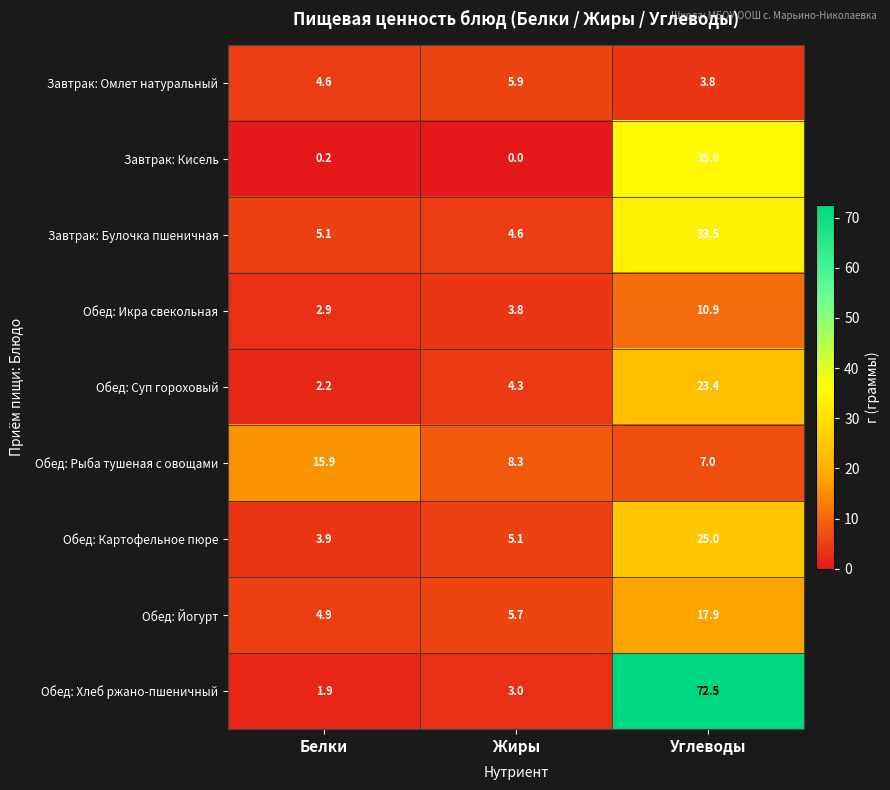

At which label is Обед: Икра свекольная closest to 6?

Жиры